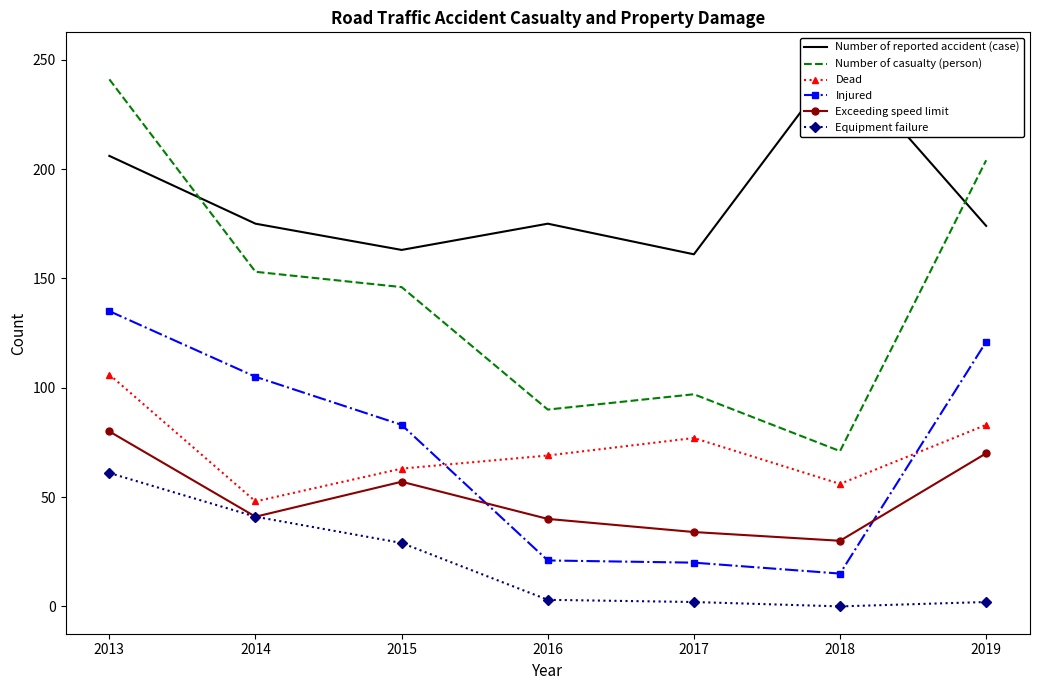

How many interior local peaks does the Number of reported accident (case) series have?

2